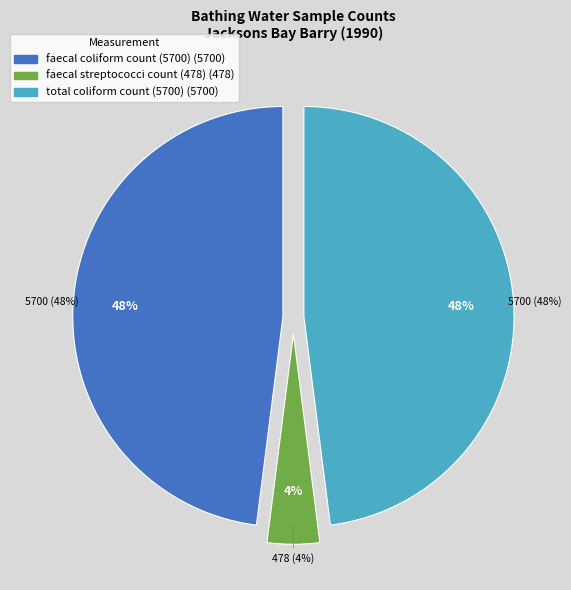

Is total coliform count (5700) the majority of the pie?

No